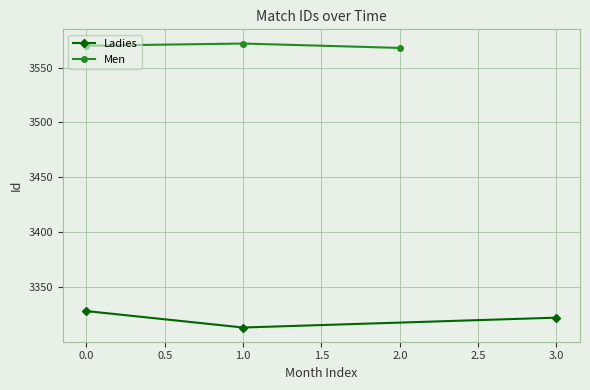

The Ladies series shows 5493 at 0.0. True or false?

False